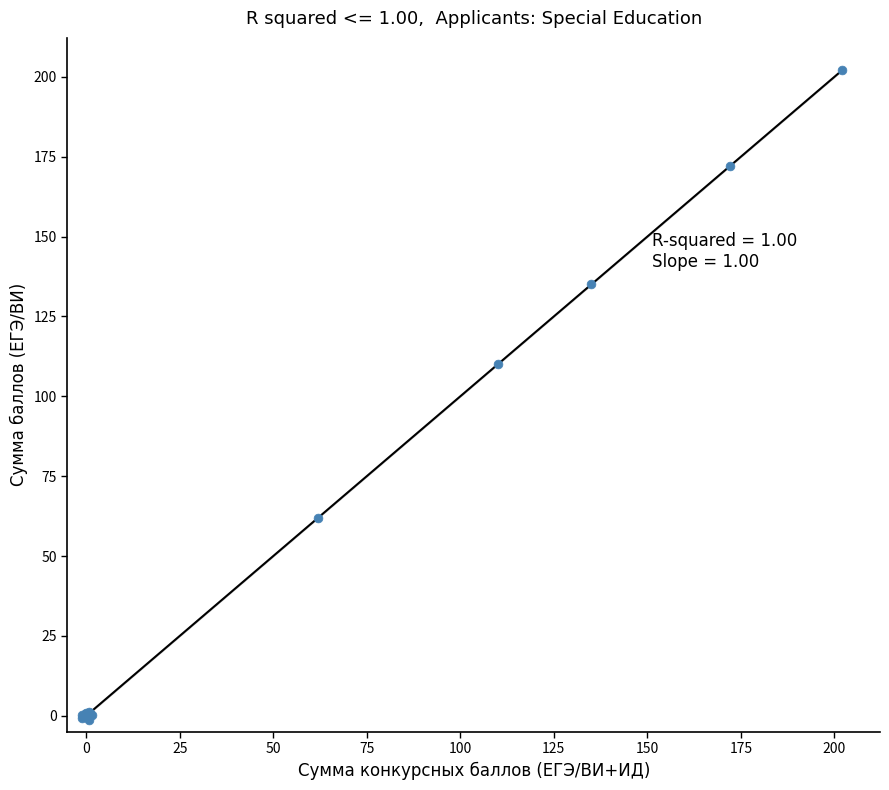

What Y value in the scatter plot is closest to 100?

110.0